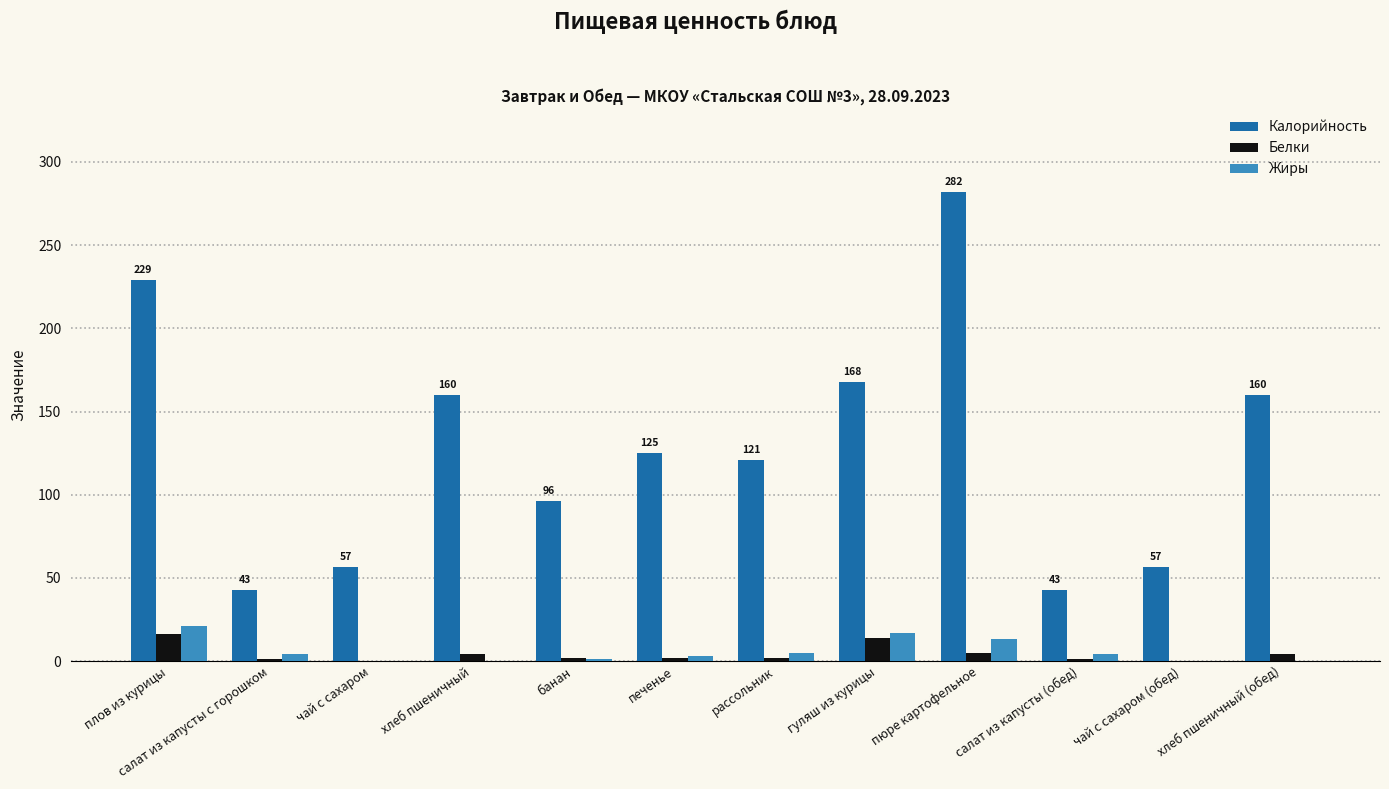

What is the greatest value displayed?

282.0